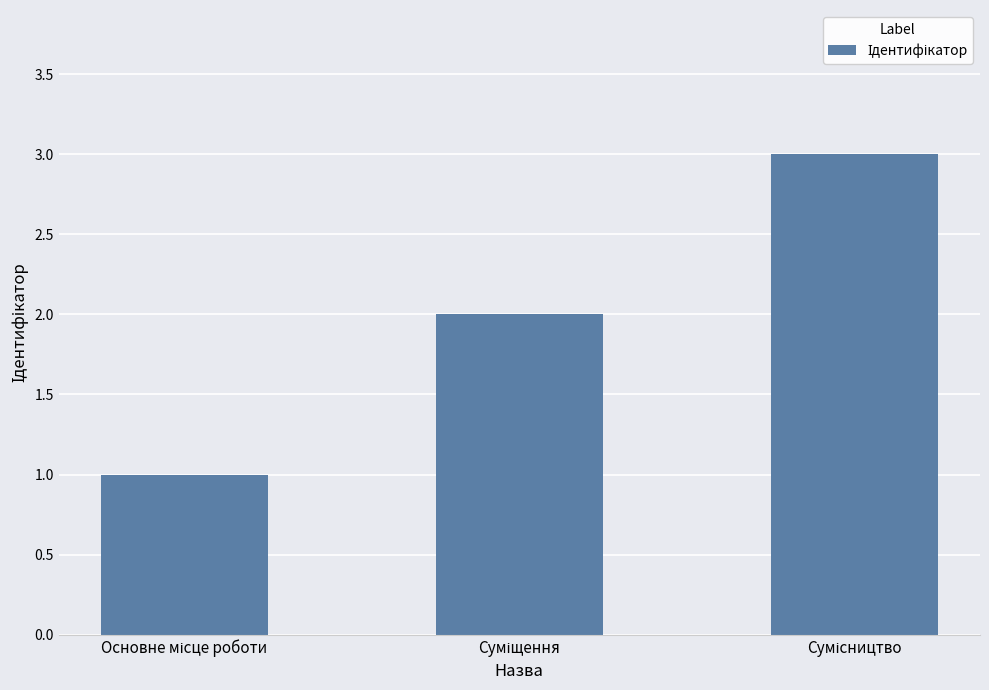

What is the sum of all values?

6